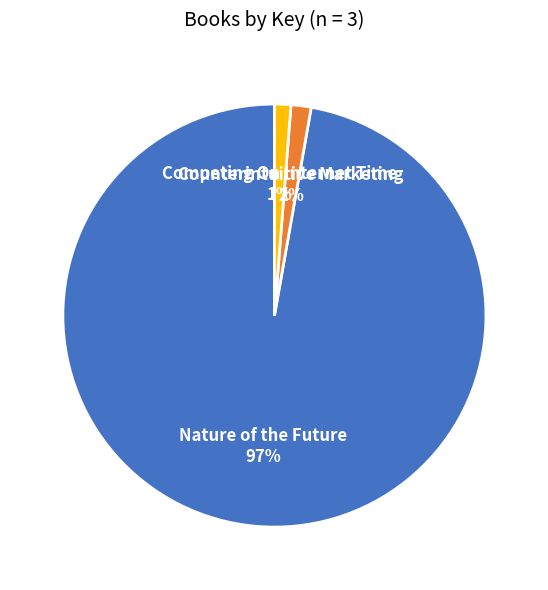

Which has a higher value, Counterintuitive Marketing or Nature of the Future?

Nature of the Future